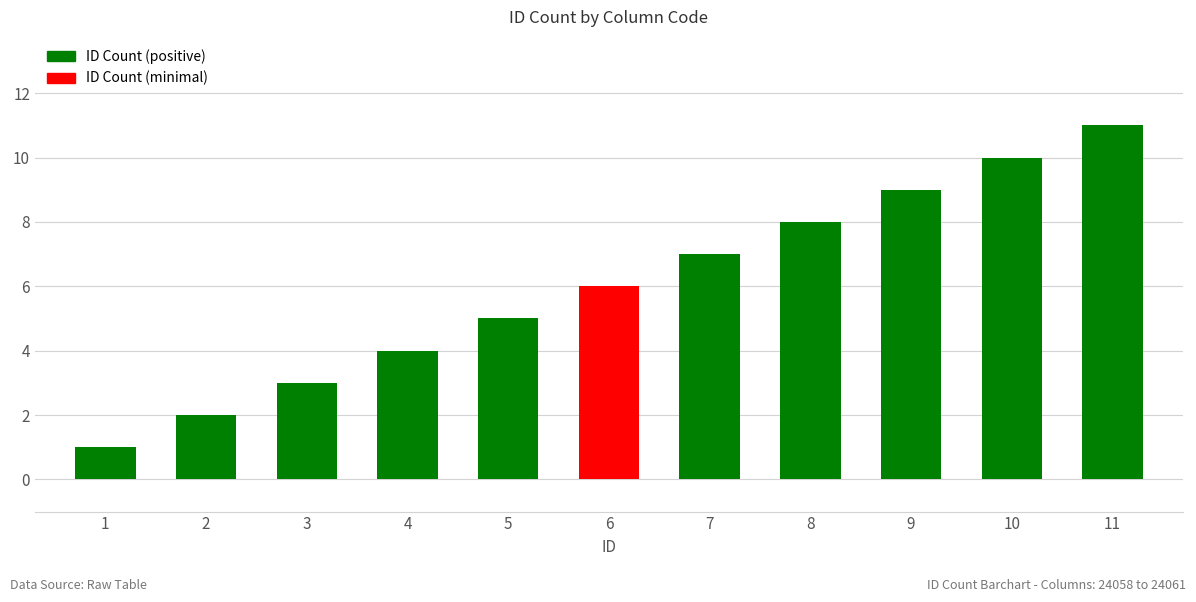

What is the average value?

6